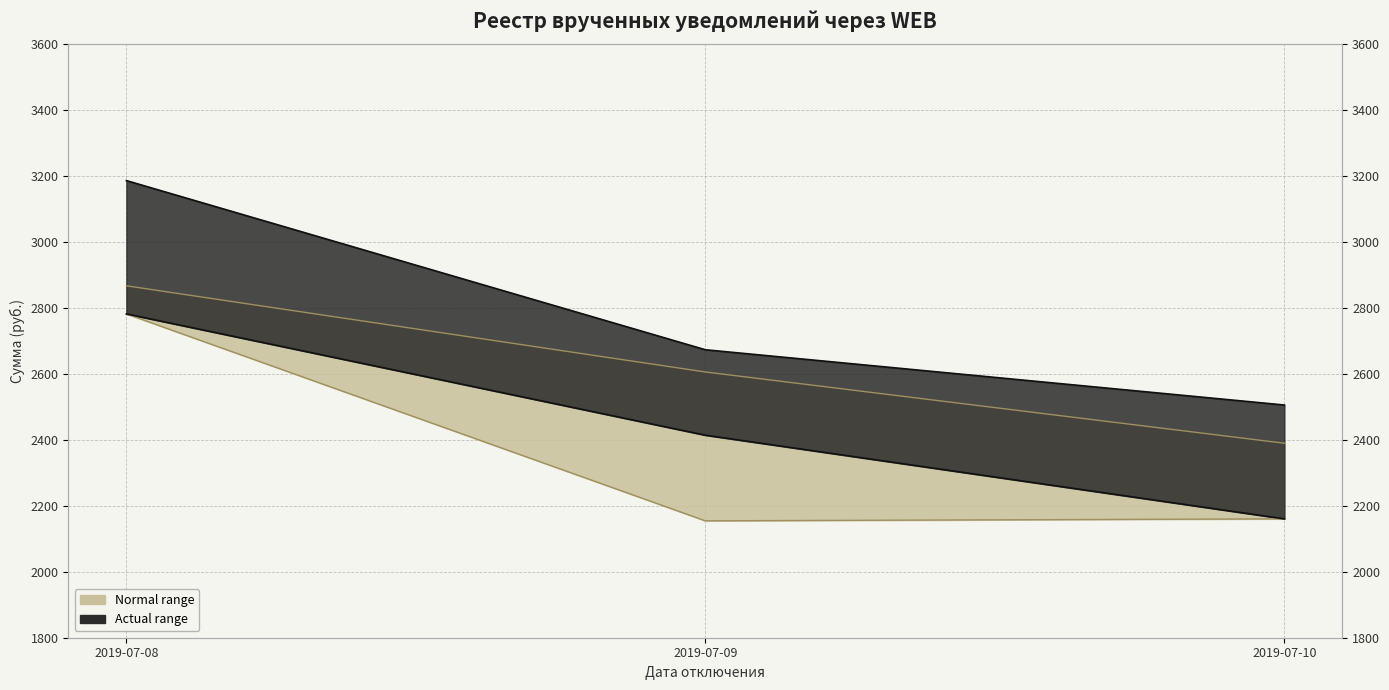

At how many categories does at least one series exceed 2747?

1